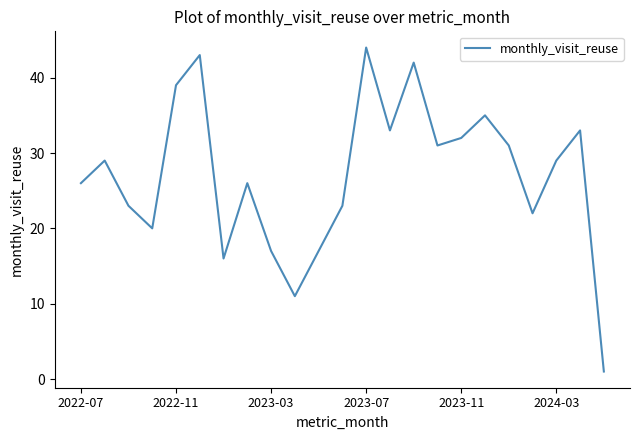

What is the greatest value displayed?

44